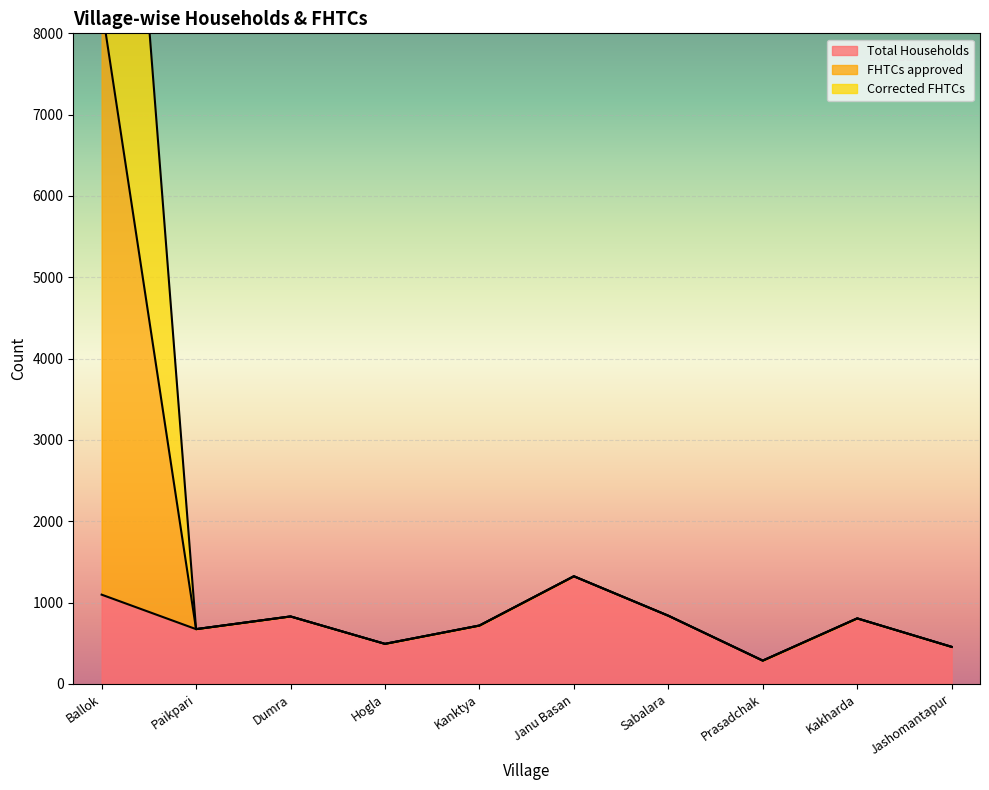

The value of FHTCs approved at Kanktya is 428. True or false?

False